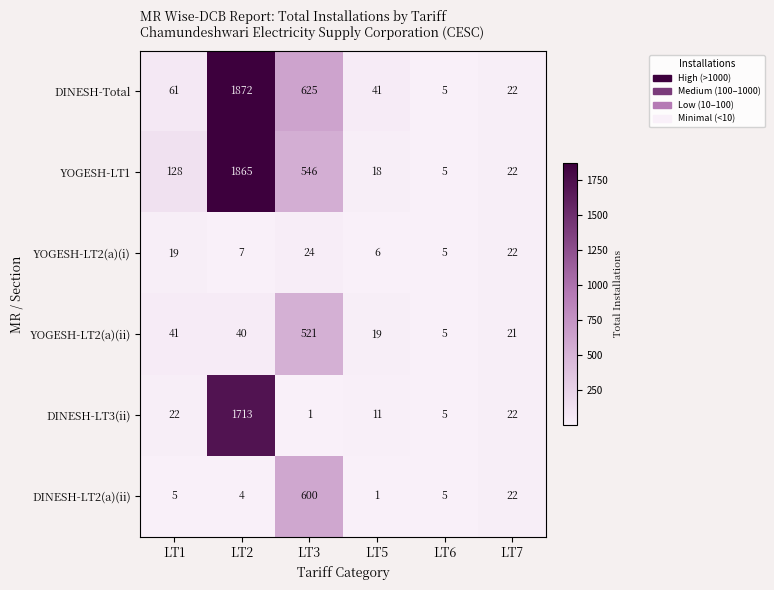

List the series in order of their peak value, highest first.

DINESH-Total, YOGESH-LT1, DINESH-LT3(ii), DINESH-LT2(a)(ii), YOGESH-LT2(a)(ii), YOGESH-LT2(a)(i)